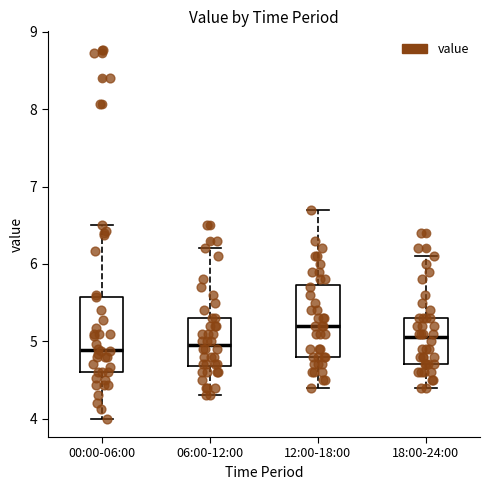

Reading left to right, read every box against the y-axis: the position of its median line, the range the box covers, and the ends of its whiskers. The values are not printed on the chart, so give them approximately, as read against the axis.

00:00-06:00: median 4.9, box 4.6 to 5.6, whiskers 4.0 to 6.5
06:00-12:00: median 5.0, box 4.7 to 5.3, whiskers 4.3 to 6.2
12:00-18:00: median 5.2, box 4.8 to 5.7, whiskers 4.4 to 6.7
18:00-24:00: median 5.1, box 4.7 to 5.3, whiskers 4.4 to 6.1